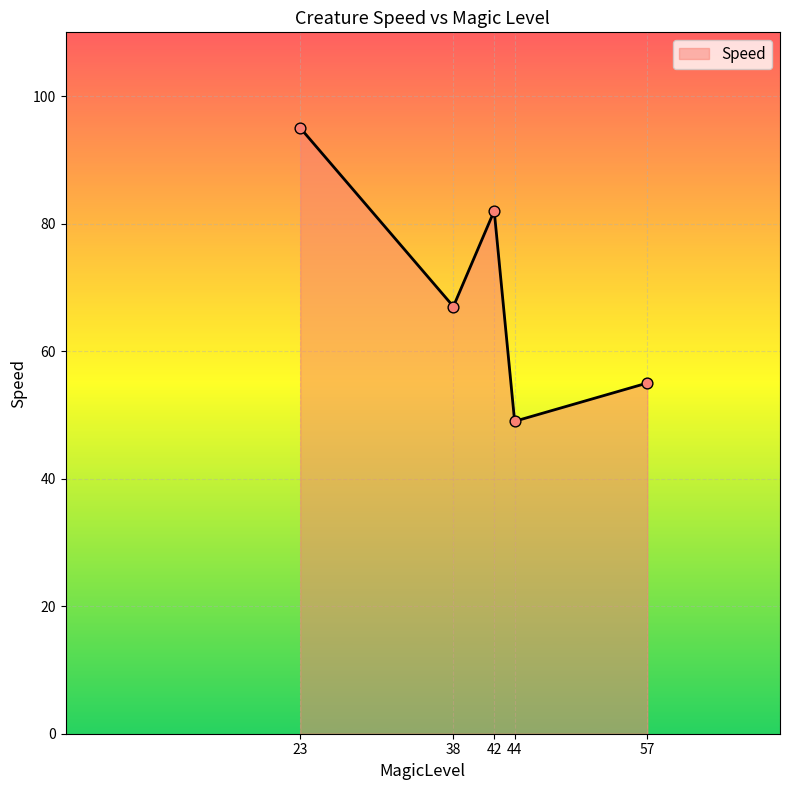

Between 42 and 44, which is larger?

42